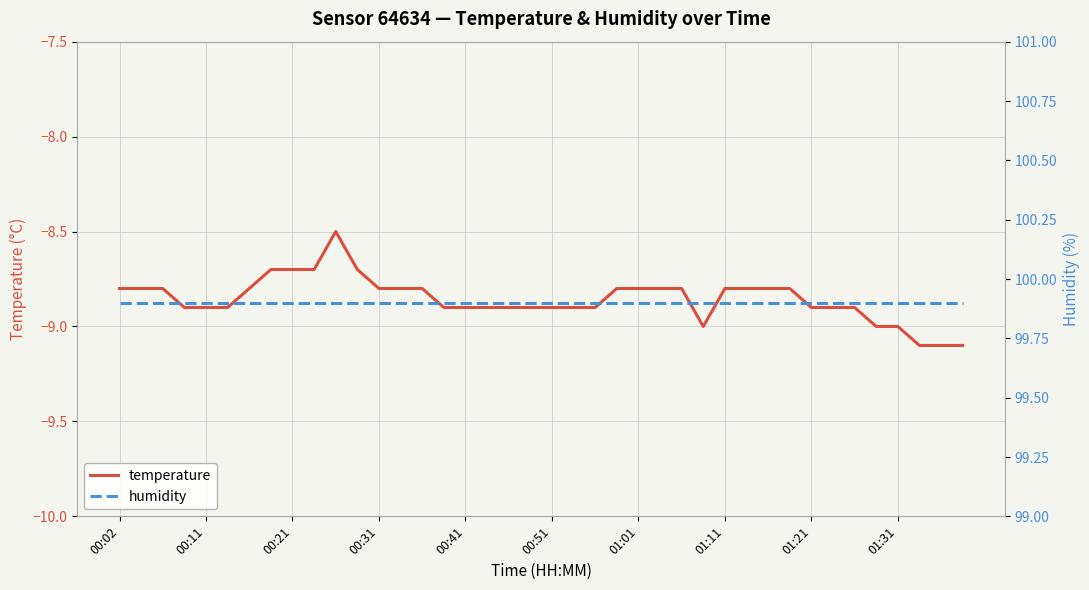

What is the difference between the temperature values at 00:51 and 31?

0.1